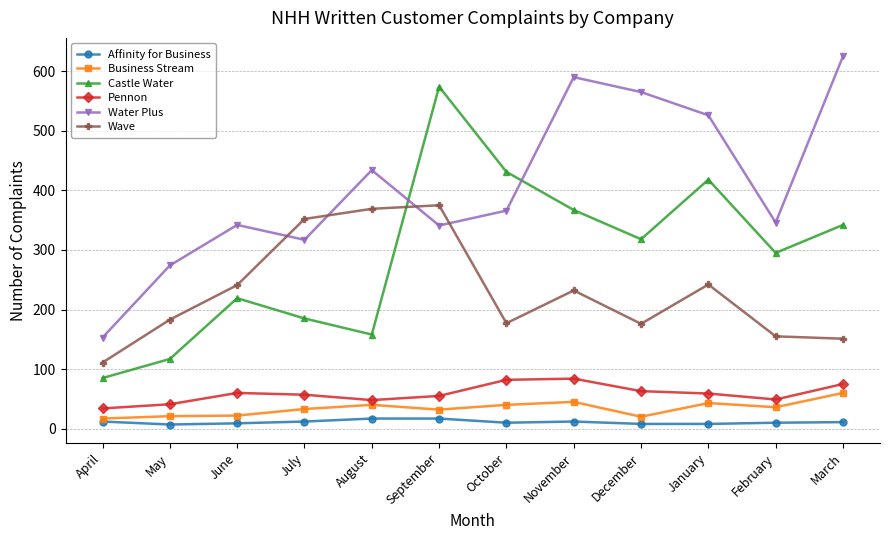

What value does the Castle Water series have at November, to the nearest 10?

370